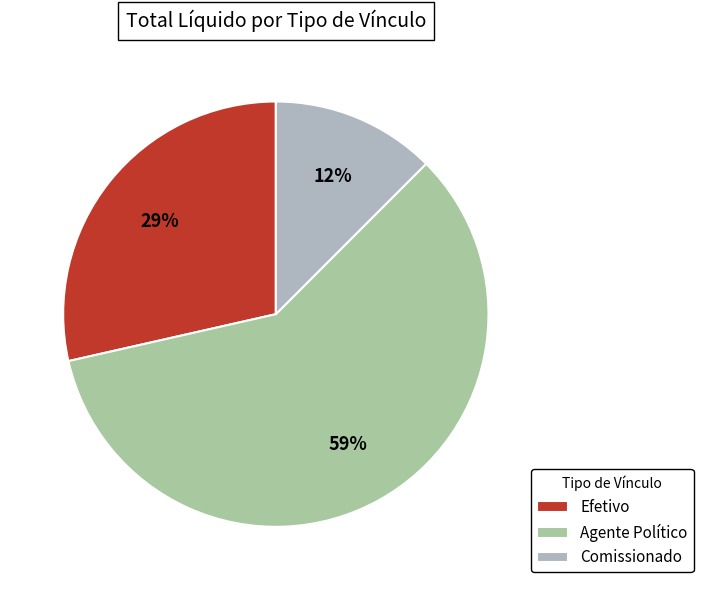

Count the number of slices in the pie.

3